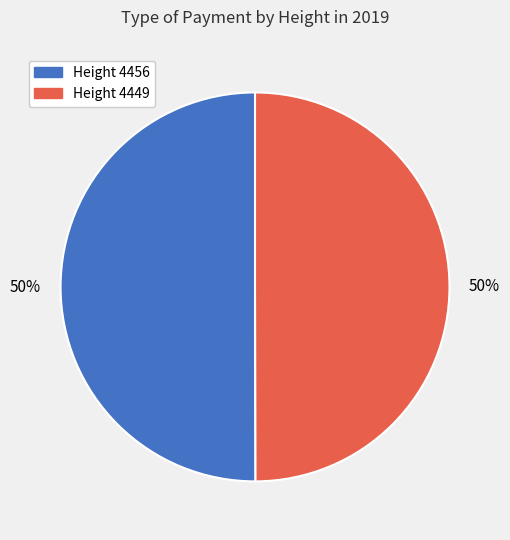

To the nearest percent, what is the average slice percentage?

50%